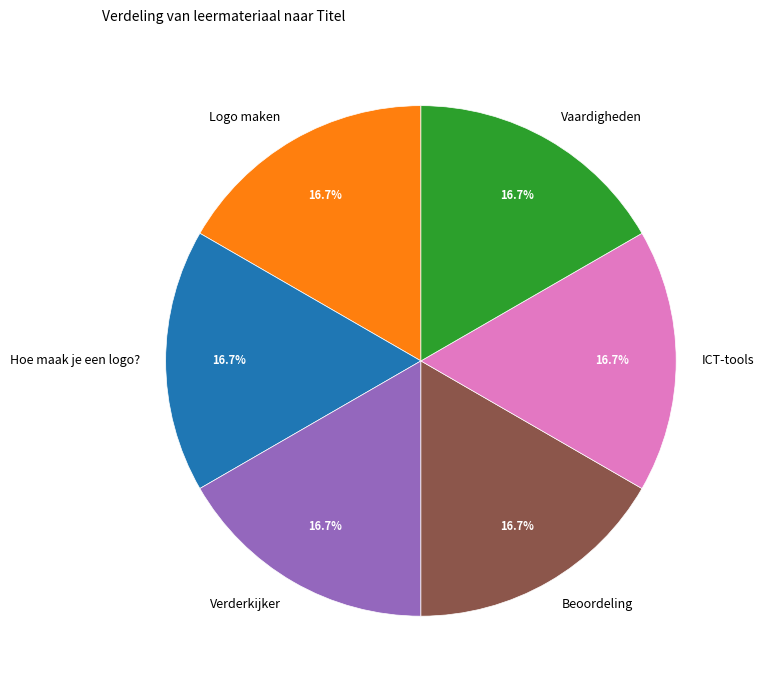

What percentage do Logo maken and Verderkijker together represent?

33.3%